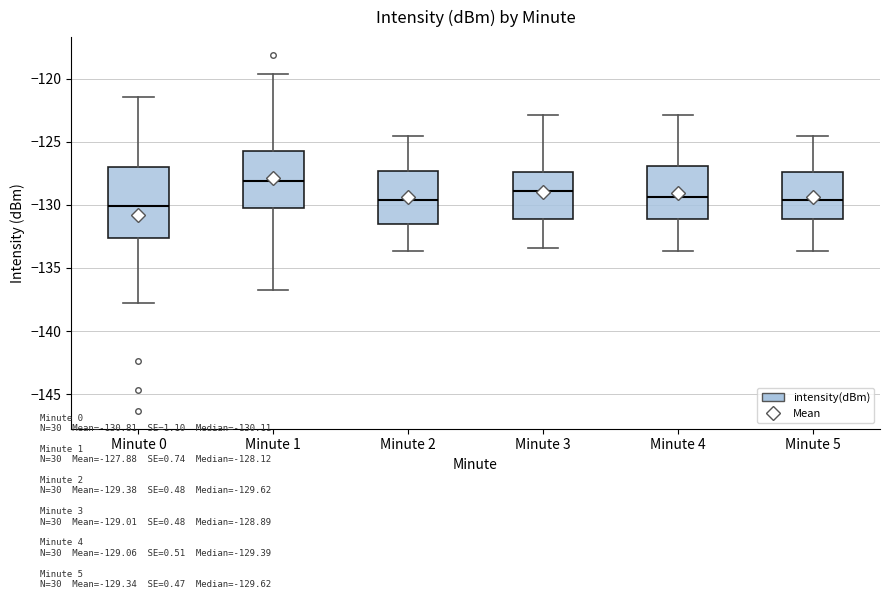

Where does the lower whisker of the box for Minute 5 end on the y-axis? The values are not printed on the chart, so give them approximately, as read against the axis.

-133.5